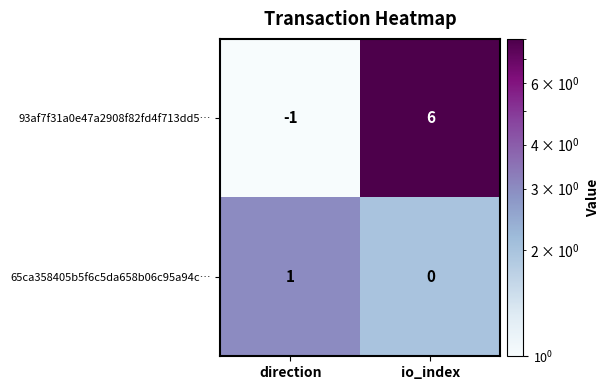

What is the difference between the 93af7f31a0e47a2908f82fd4f713dd5… values at direction and io_index?

7